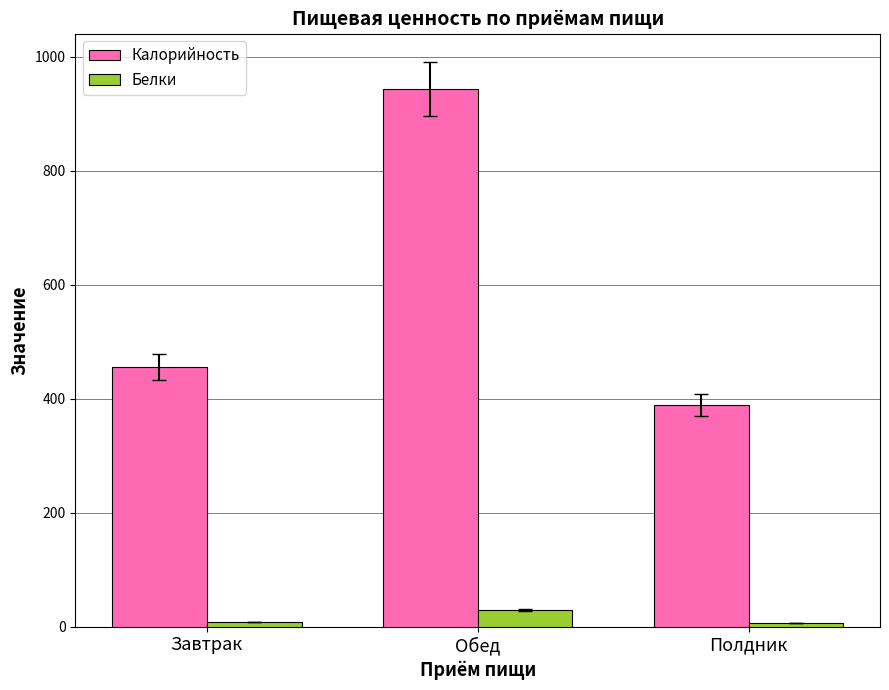

At Обед, list the series in order from smallest to largest.

Белки, Калорийность